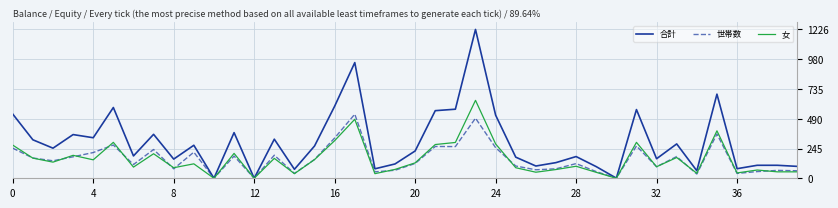

What are all the series names shown in the legend?

合計, 世帯数, 女